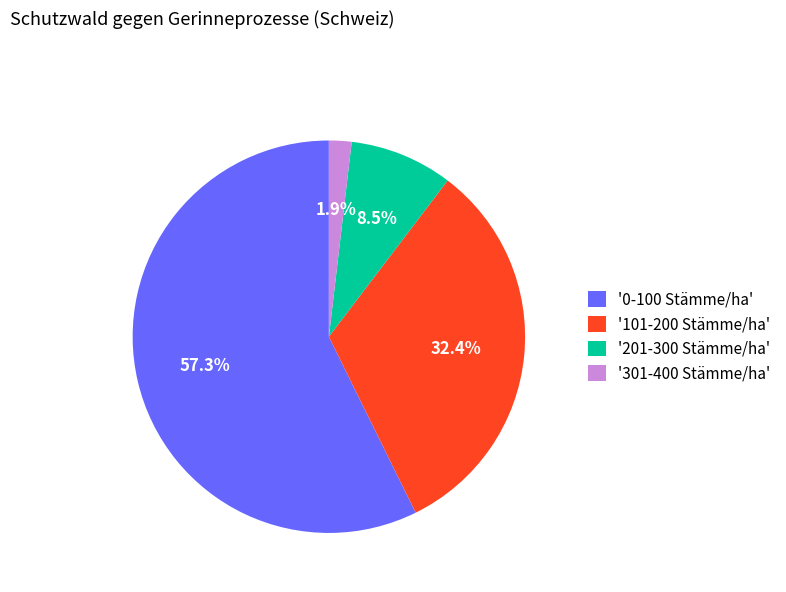

To the nearest percent, what is the difference between the largest and smallest slice percentages?

55%